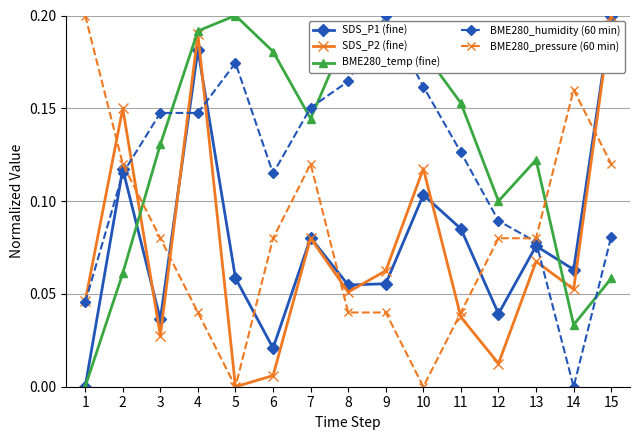

The BME280_temp (fine) series shows 0.1 at 3. True or false?

True